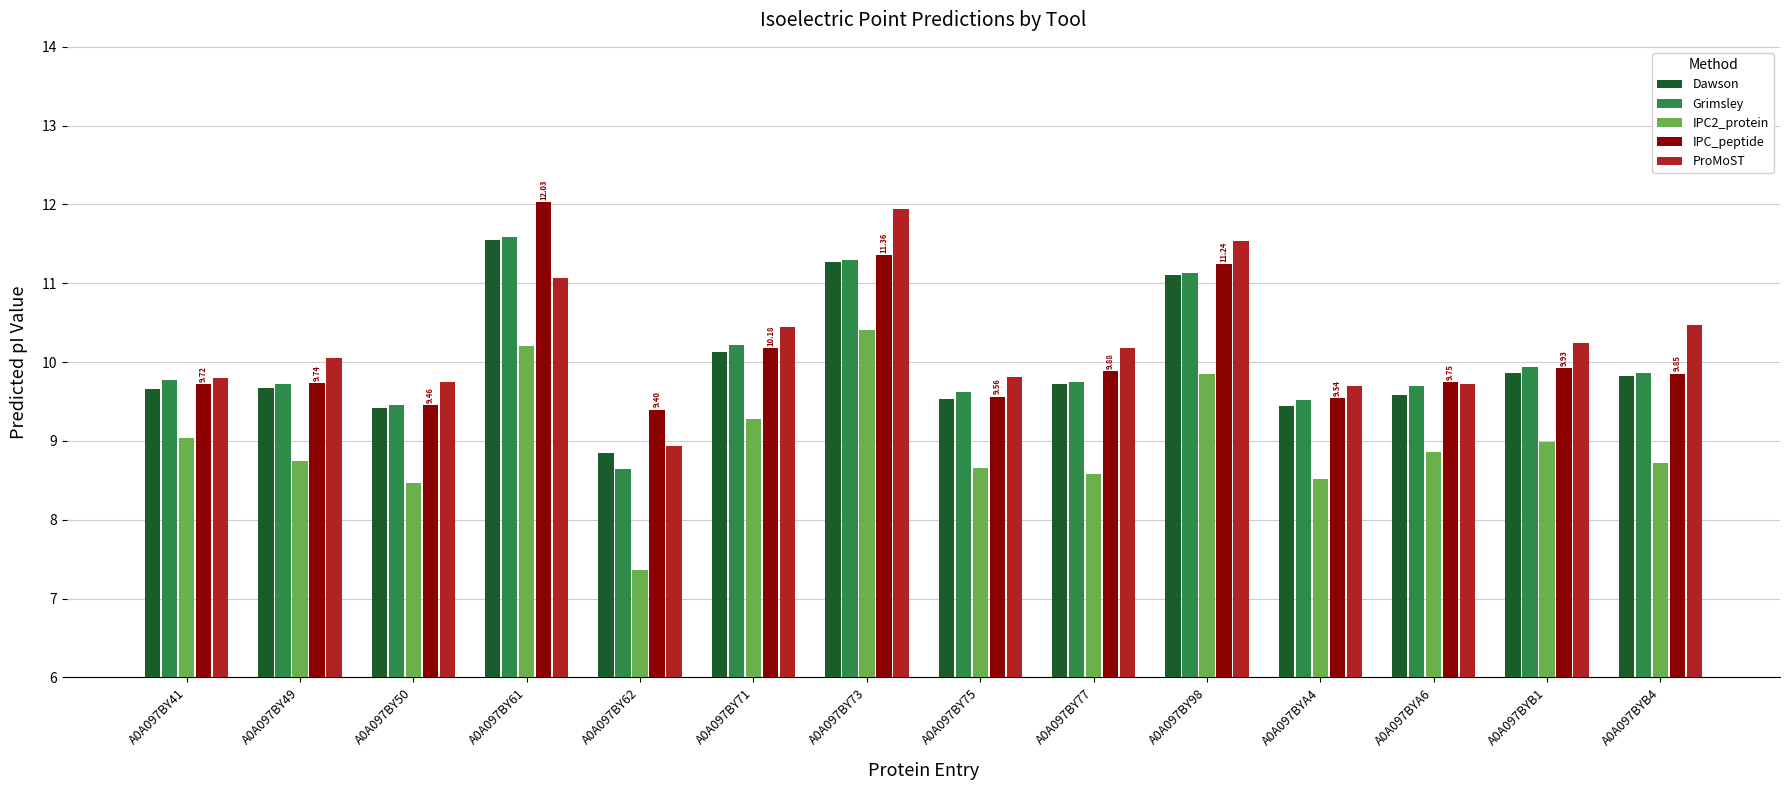

The value of Dawson at A0A097BY75 is 9.5. True or false?

True